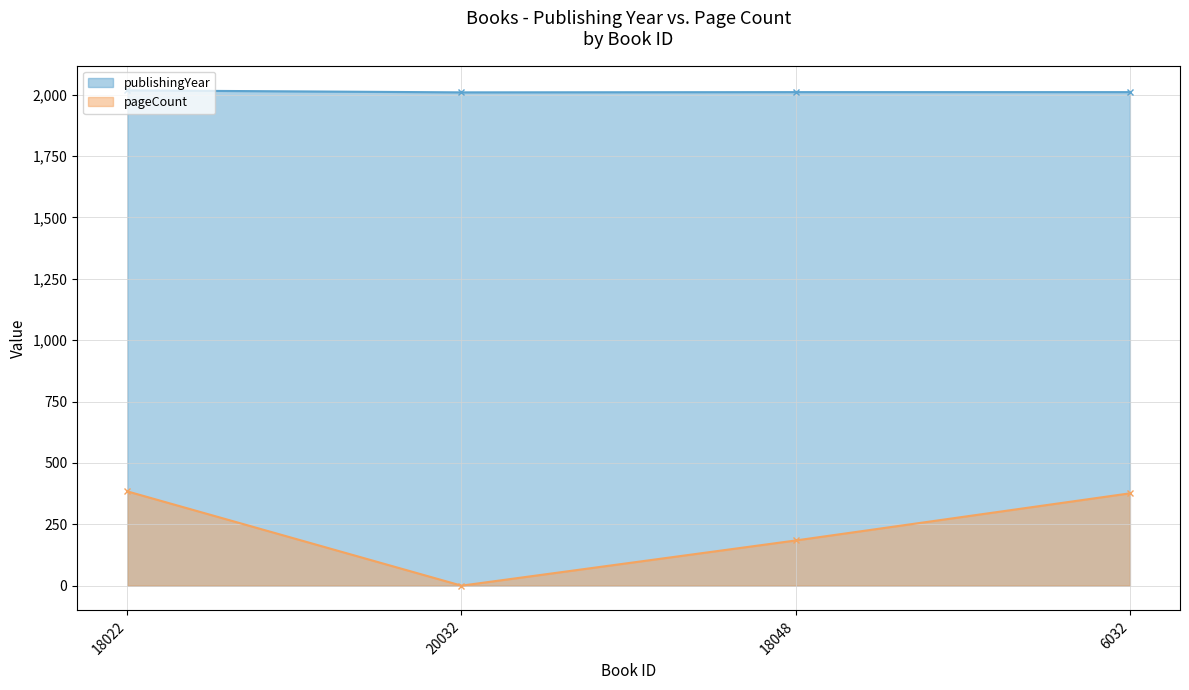

Reading left to right, extract all data points from this chart.

publishingYear: 18022=2017	20032=2009	18048=2010	6032=2010
pageCount: 18022=384	20032=0	18048=184	6032=376